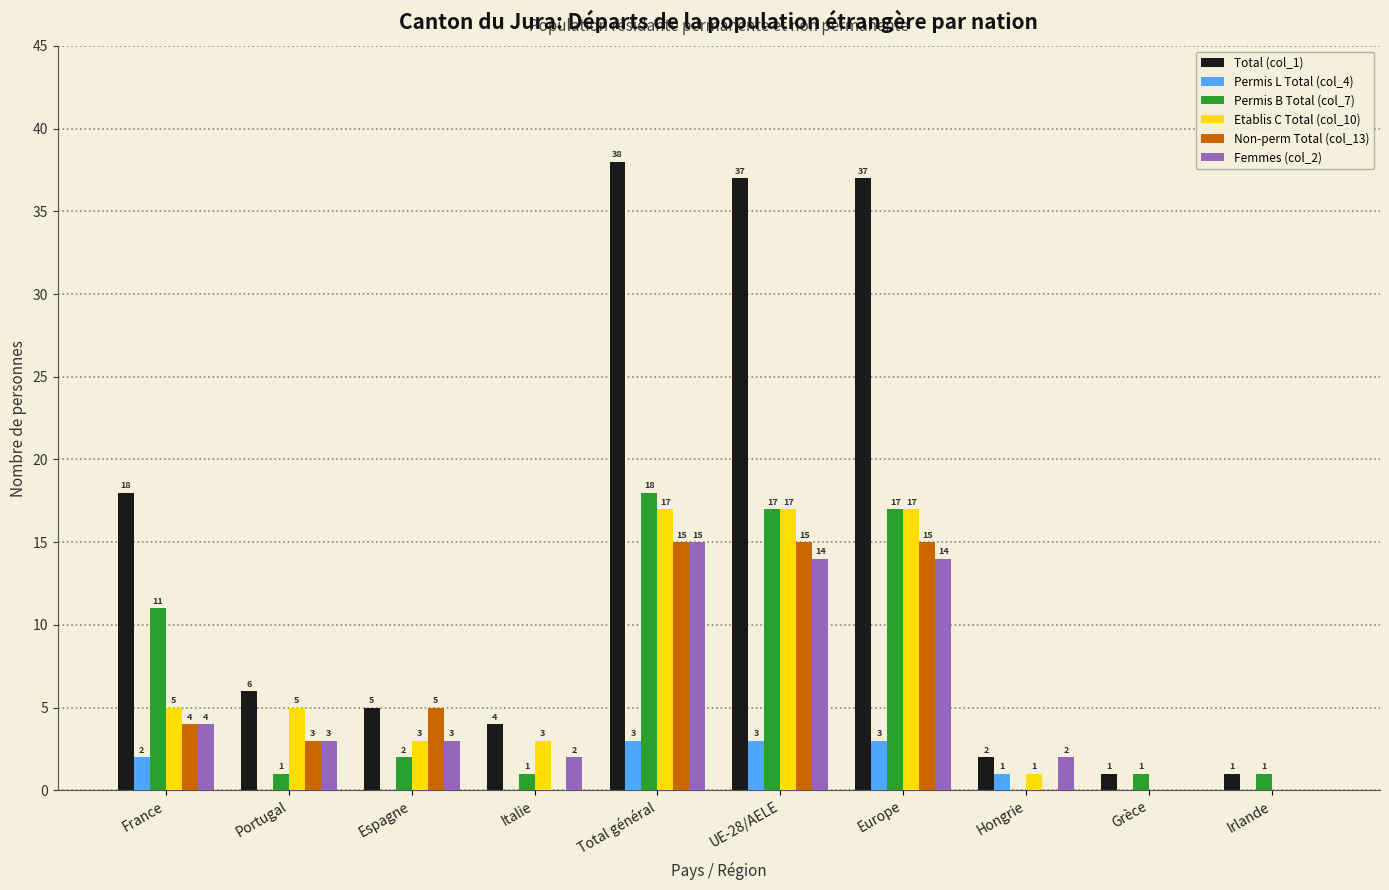

Which series has the largest total across all categories?

Total (col_1)